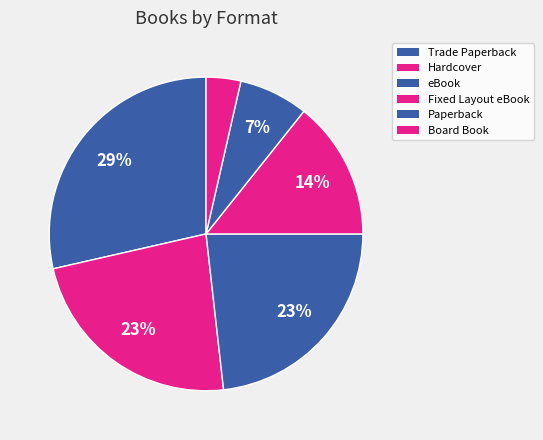

To the nearest percent, what portion does Hardcover represent?

23%